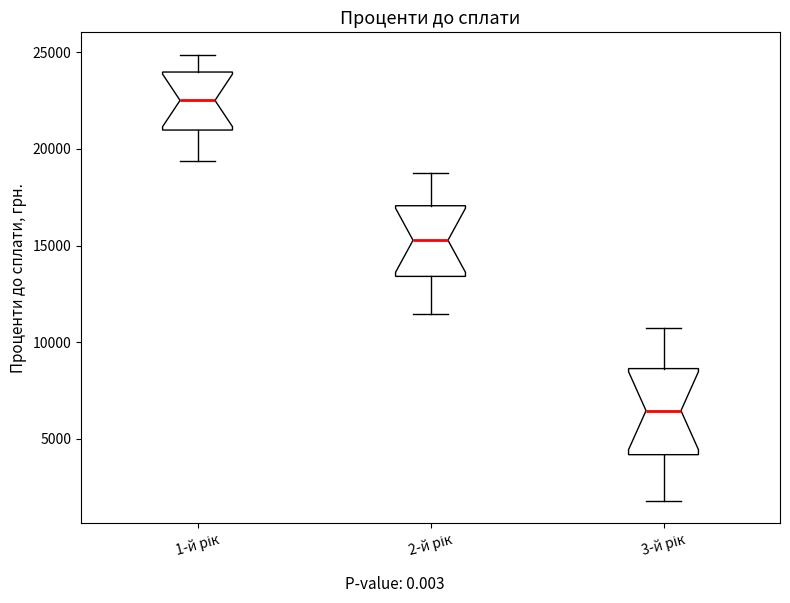

Reading left to right, read every box against the y-axis: the position of its median line, the range the box covers, and the ends of its whiskers. The values are not printed on the chart, so give them approximately, as read against the axis.

1-й рік: median 22500, box 21000 to 24000, whiskers 19500 to 25000
2-й рік: median 15500, box 13500 to 17000, whiskers 11500 to 19000
3-й рік: median 6500, box 4000 to 8500, whiskers 2000 to 10500